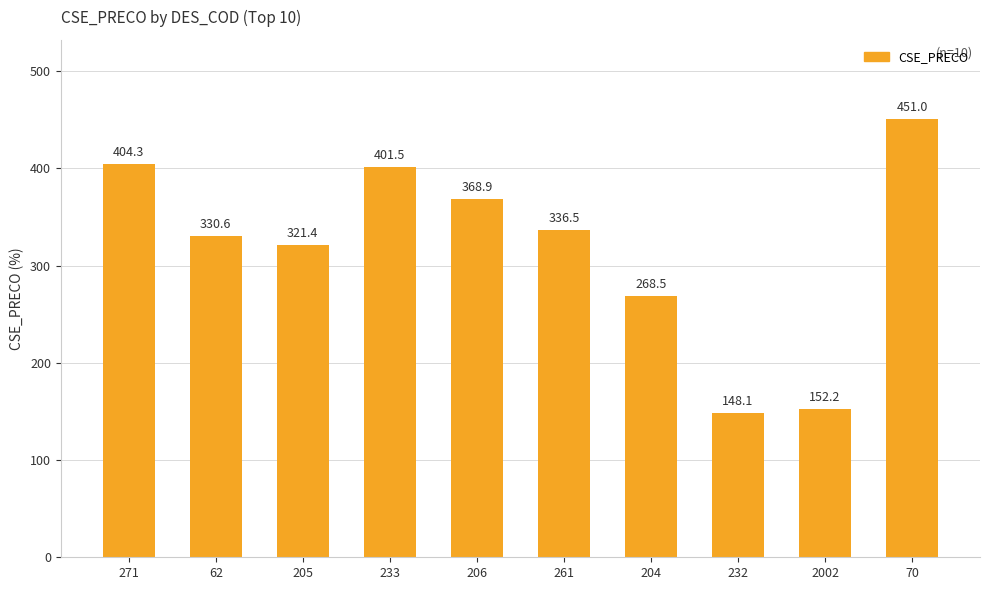

What is the sum of the values at 233 and 205?

722.9